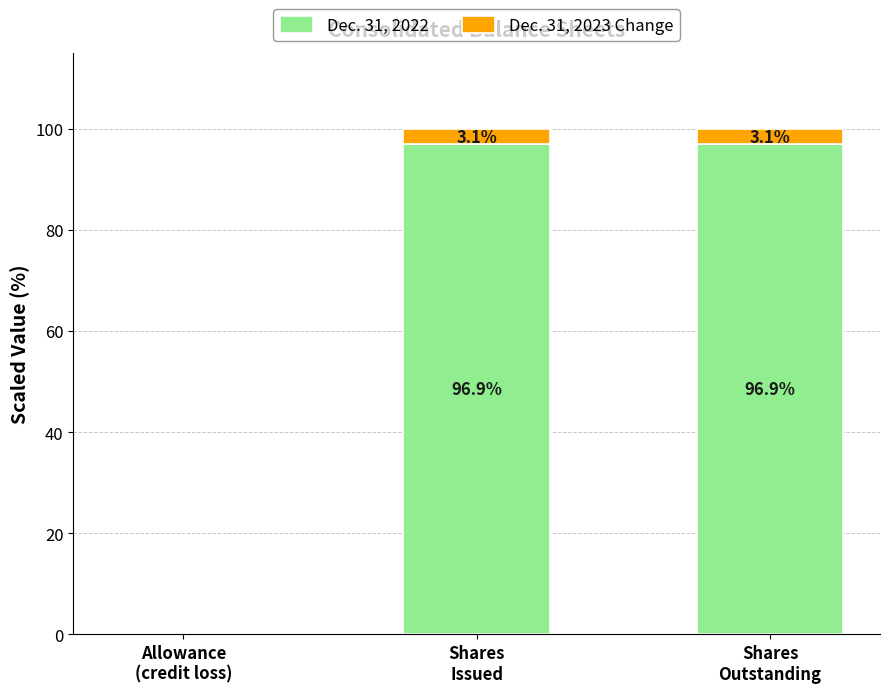

How many distinct data groups are displayed?

2